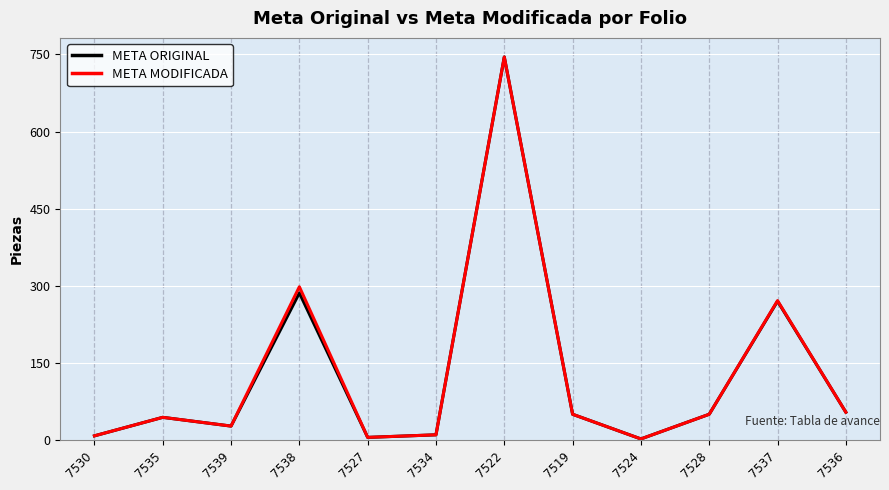

Is it true that META ORIGINAL equals 1303 at 7522?

False